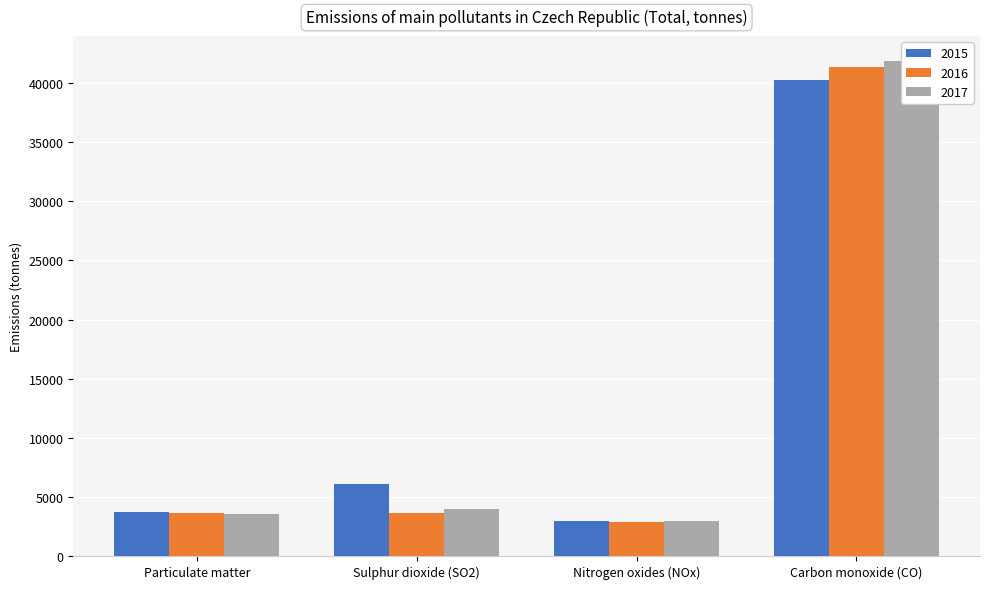

At which label does 2016 reach its minimum?

Nitrogen oxides (NOx)